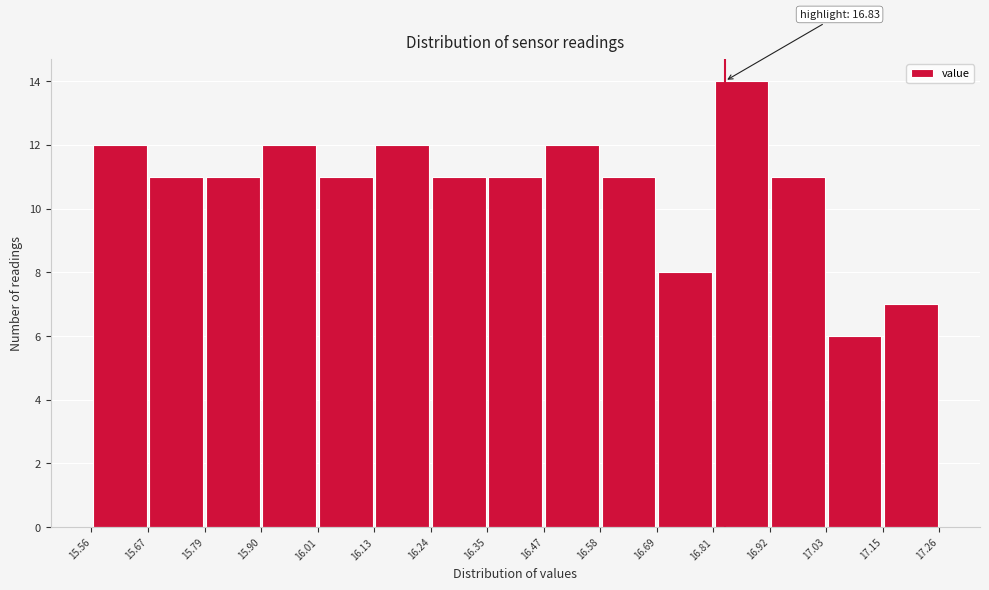

Over which range of the x-axis is the bar tallest?

16.81 to 16.92